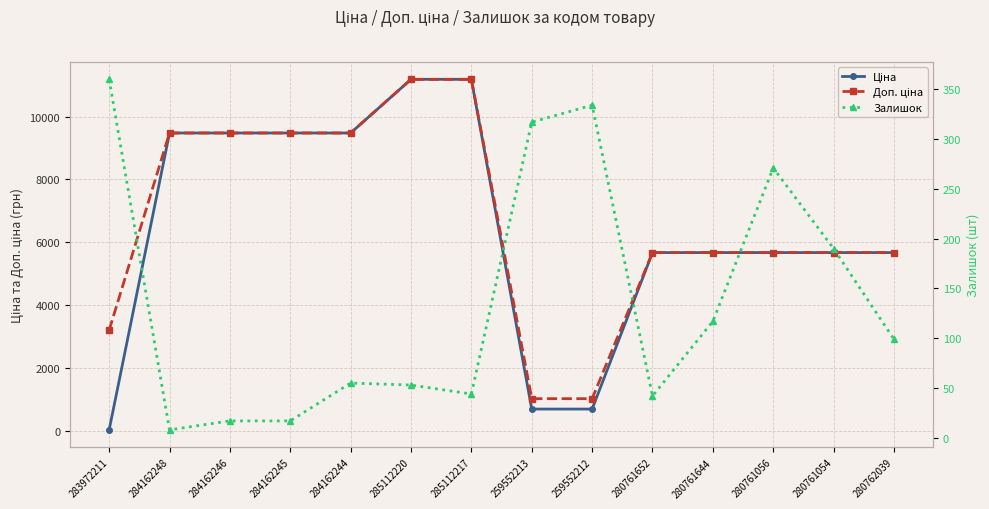

At which category is the sum across all series the highest?

285112220